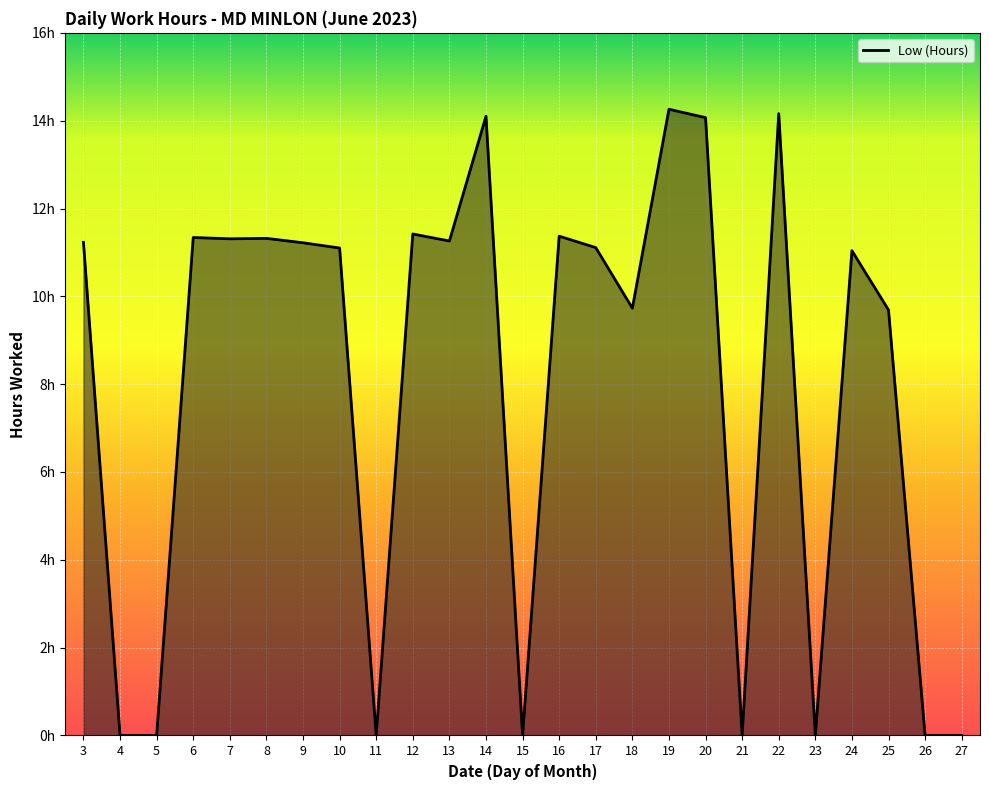

Does the chart have visible grid lines?

Yes